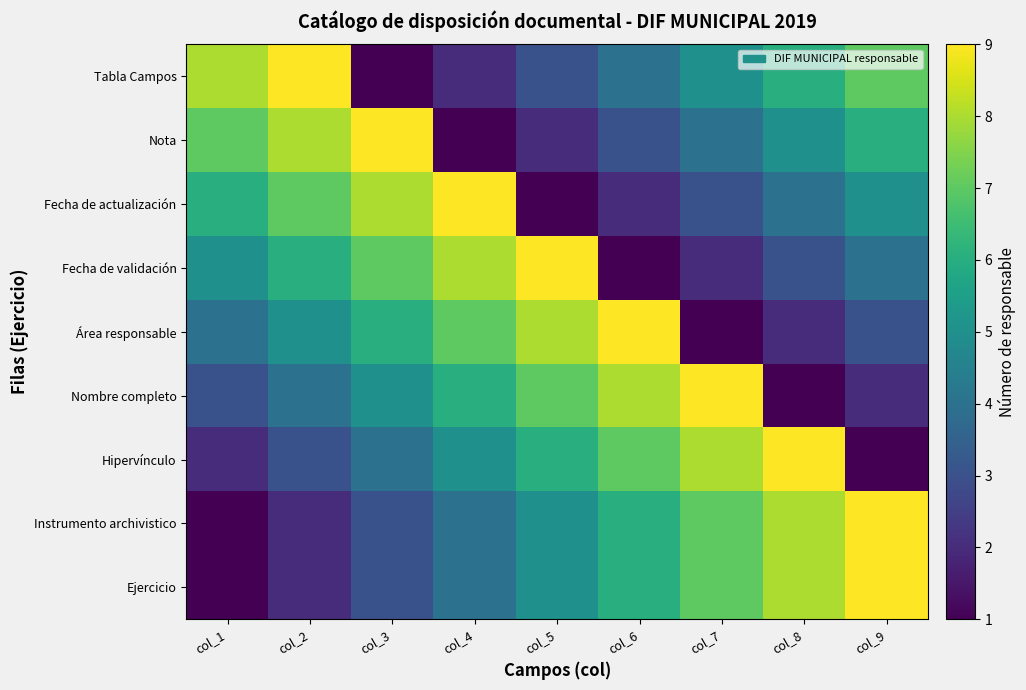

What is the total value across all series at col_1?

37